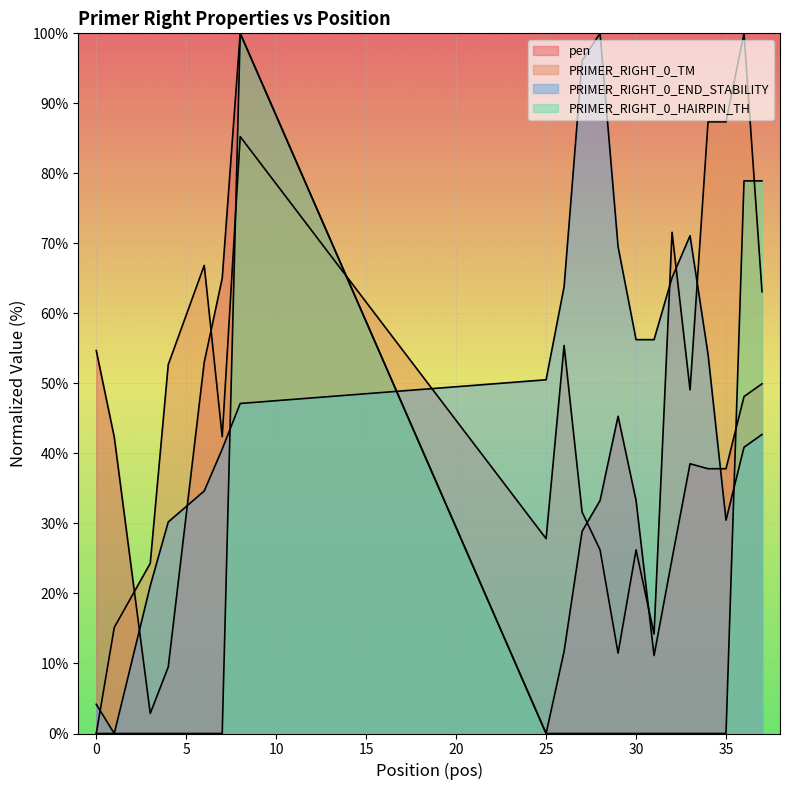

What are all the series names shown in the legend?

pen, PRIMER_RIGHT_0_TM, PRIMER_RIGHT_0_END_STABILITY, PRIMER_RIGHT_0_HAIRPIN_TH